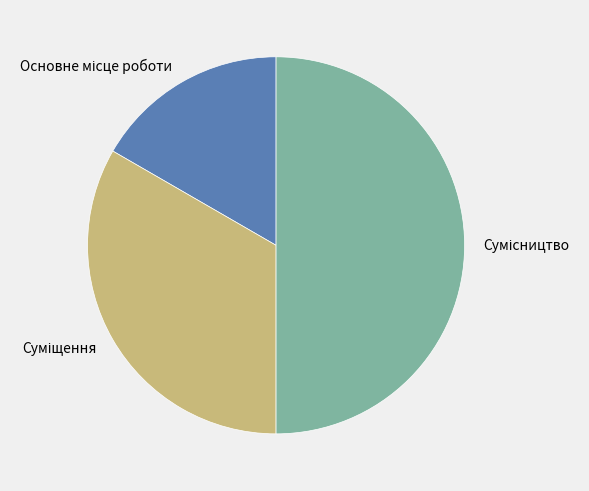

True or false: Суміщення accounts for 45% of the total.

False